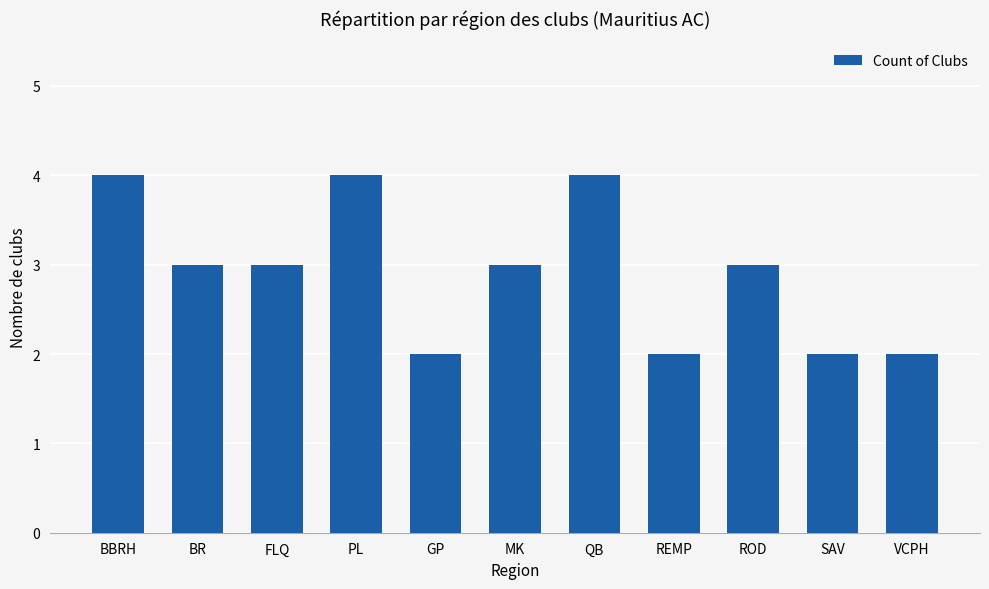

What is the approximate value at BBRH?

4